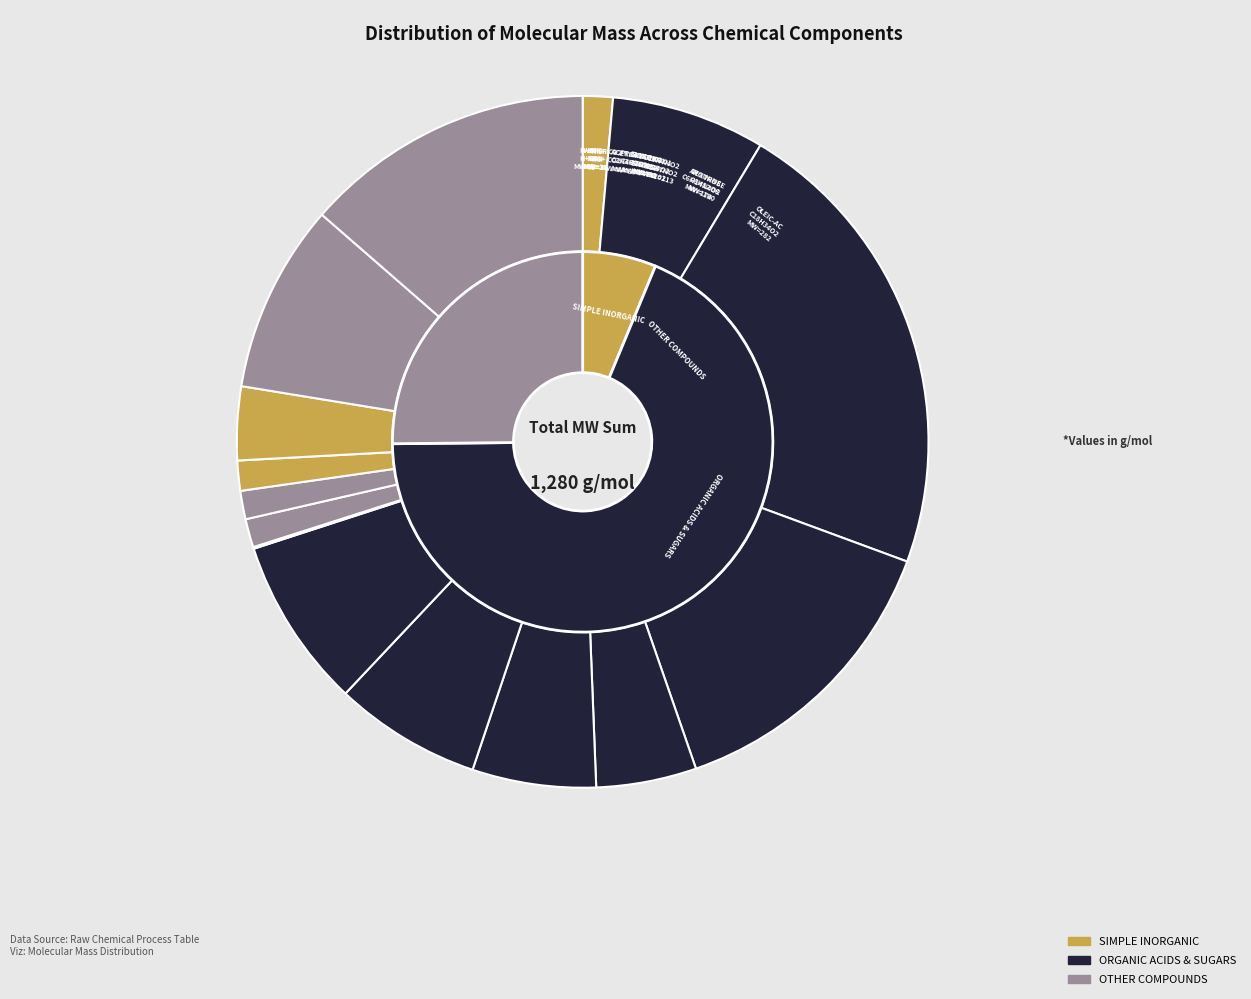

Which category has the smallest portion of the pie?

H+